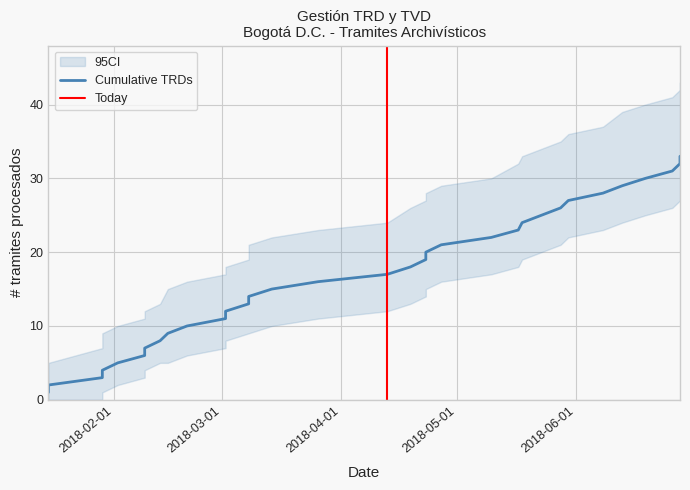

What is the difference between the highest and lowest values at 10?

10